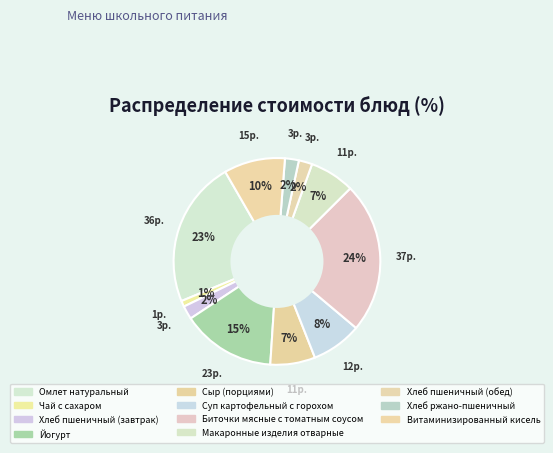

Which slice is the smallest?

Чай с сахаром